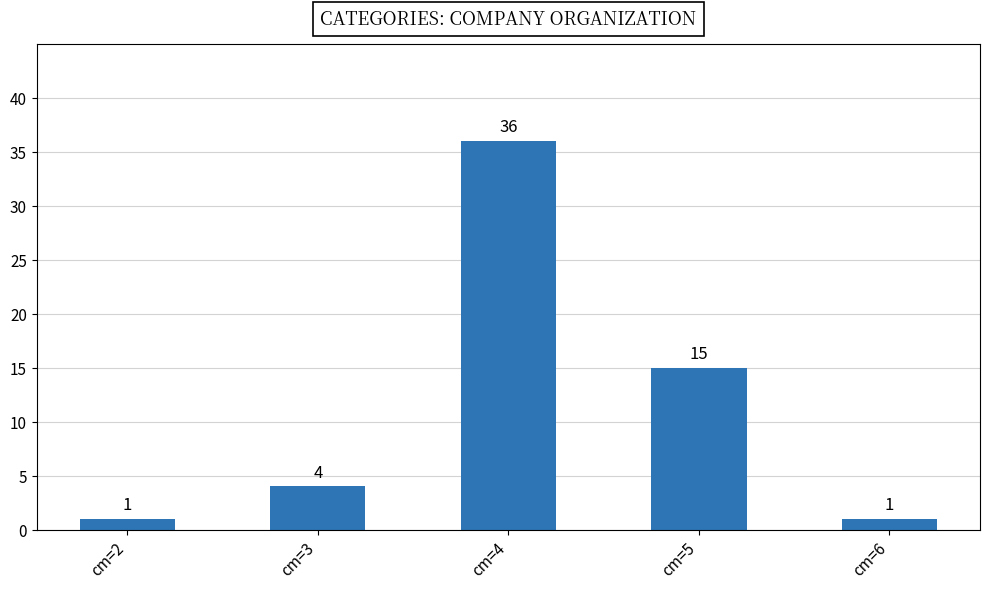

What is the difference between the second highest and minimum values?

14